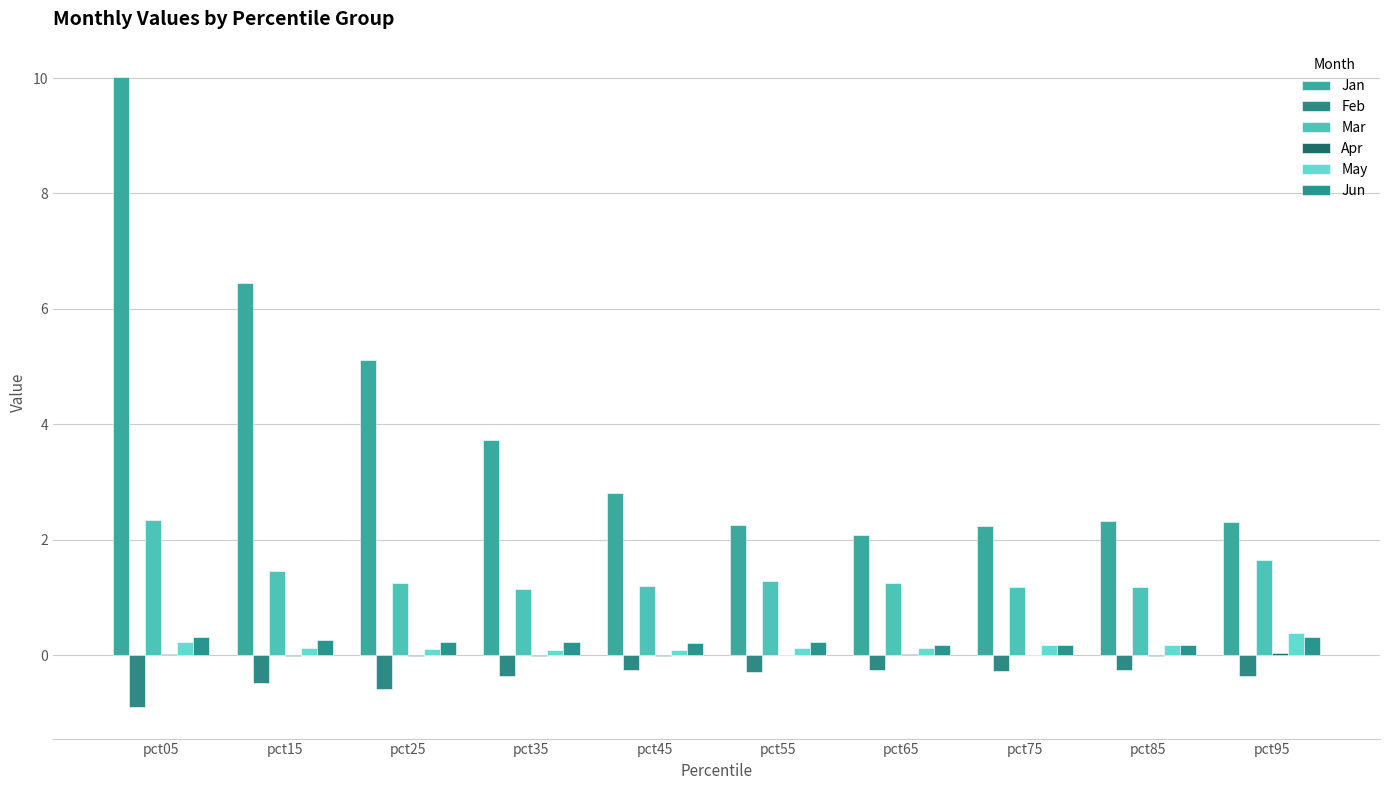

How many categories are shown in the chart?

10